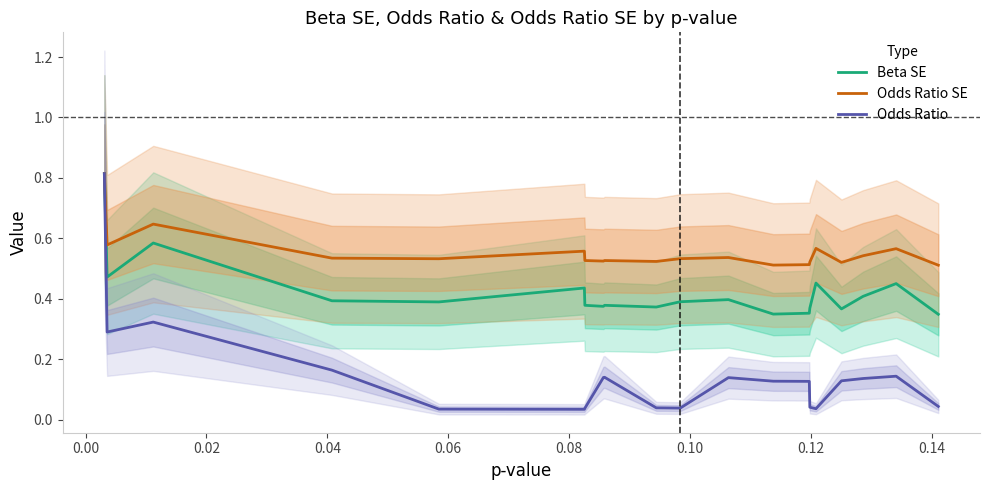

How many Odds Ratio SE values are between 0 and 1?

20